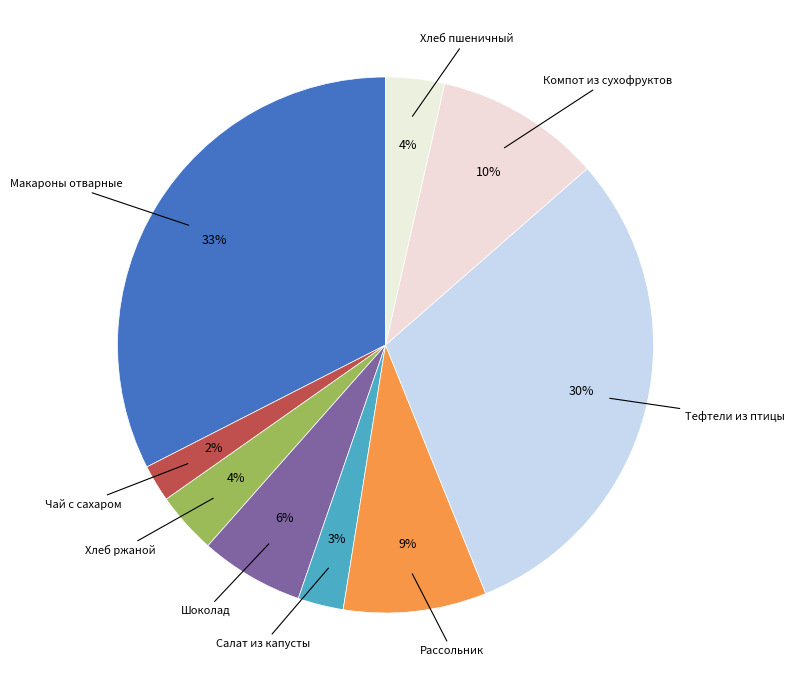

Does any single category account for the majority?

No